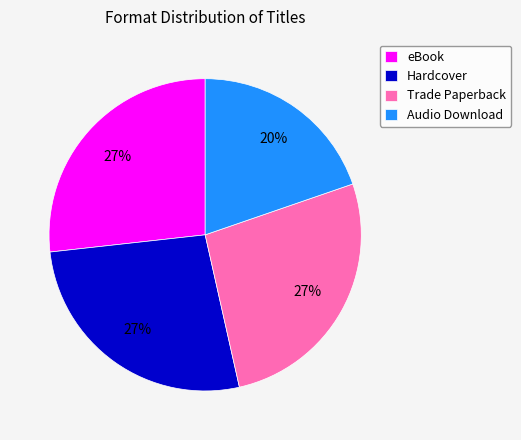

Between Audio Download and Trade Paperback, which is larger?

Trade Paperback